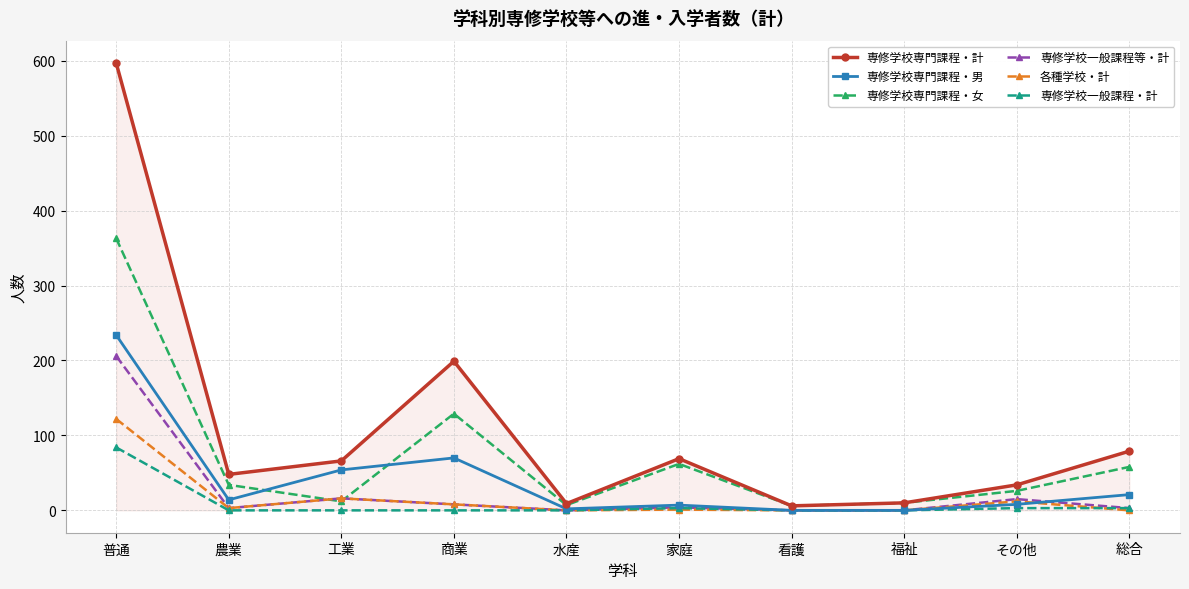

How many lines are shown in the chart?

6